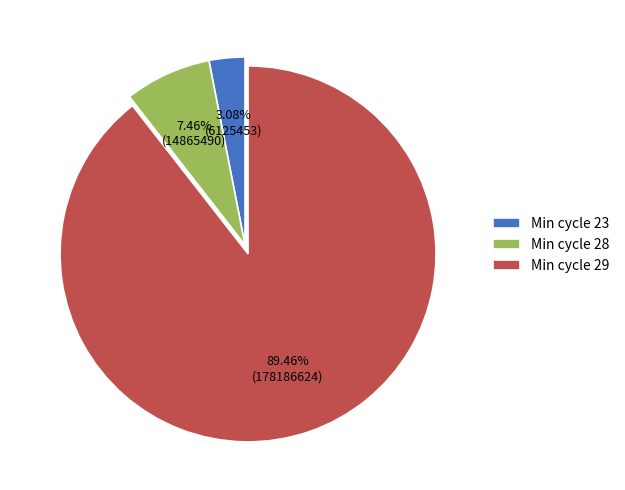

Count the number of slices in the pie.

3